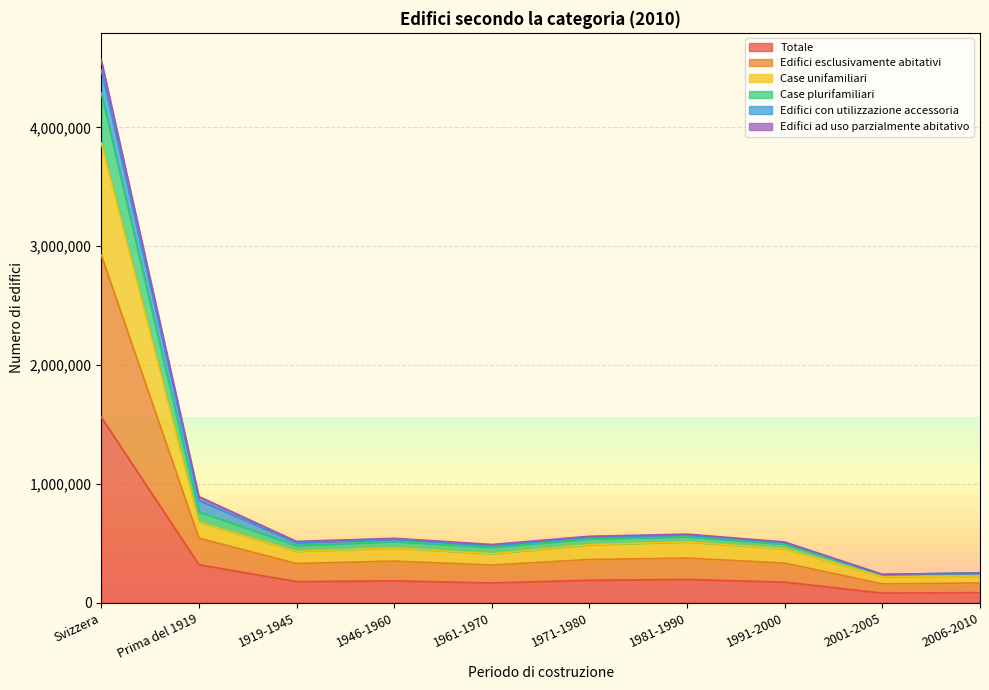

At which category is the sum across all series the highest?

Svizzera